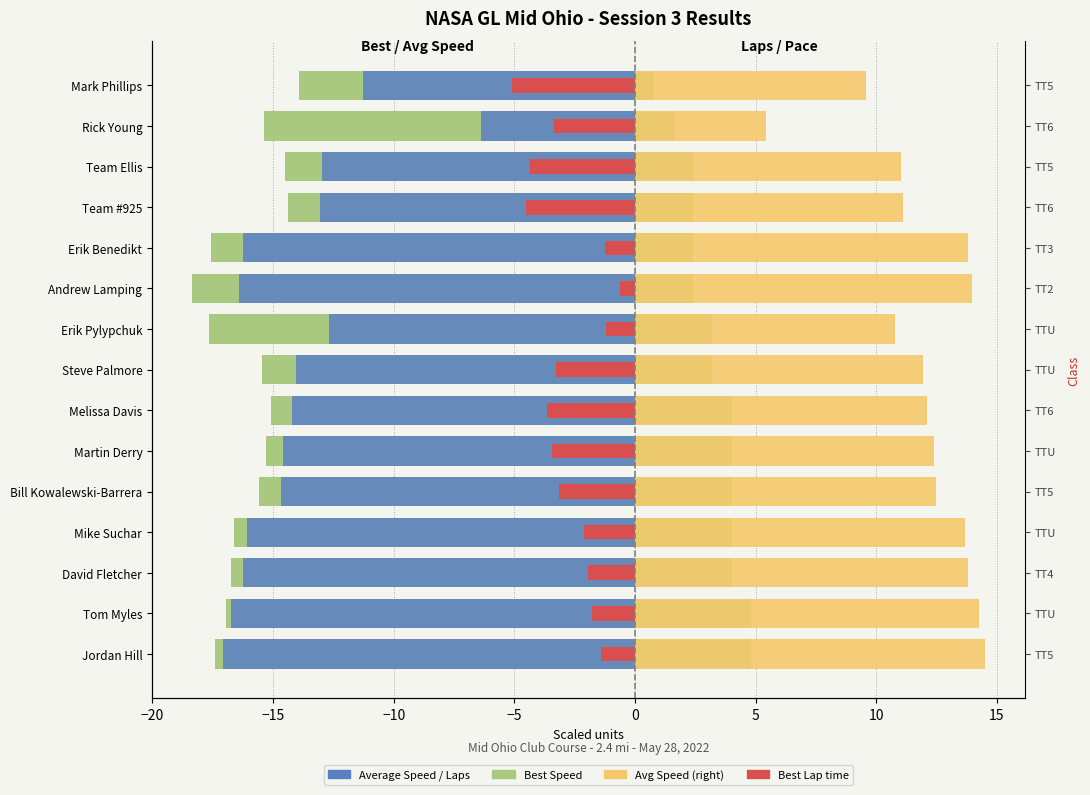

How many groups of bars are there?

15